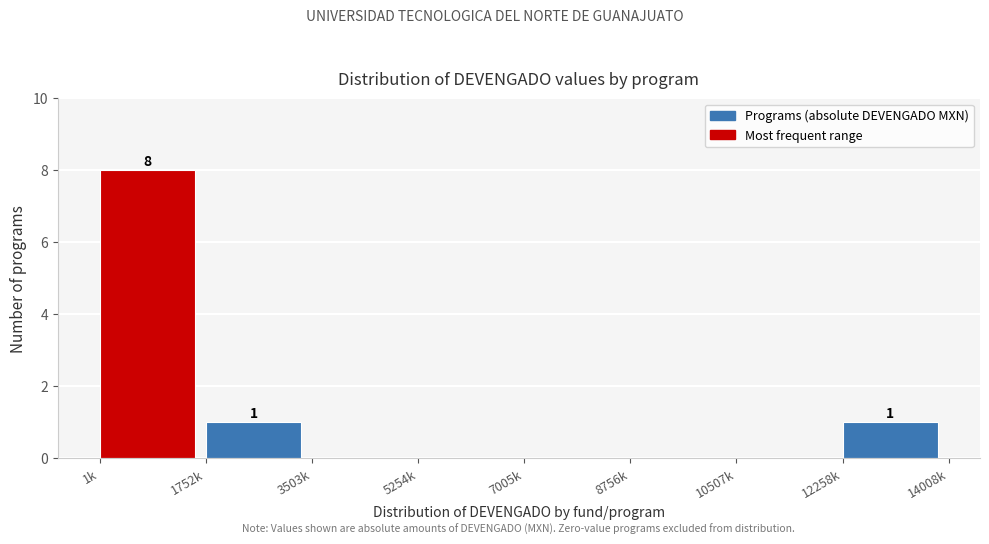

Reading right to left, transcribe all the data shown in this chart.

12258k=1	10507k=0	8756k=0	7005k=0	5254k=0	3503k=0	1752k=1	1k=8